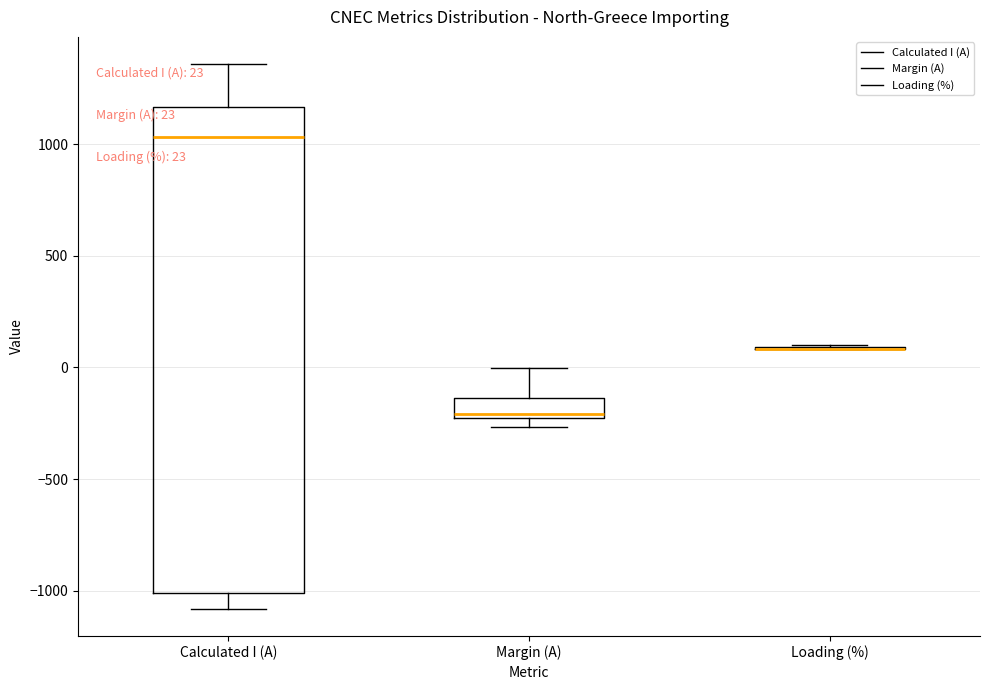

Comparing the boxes themselves (not the whiskers), which one is the tallest?

Calculated I (A)